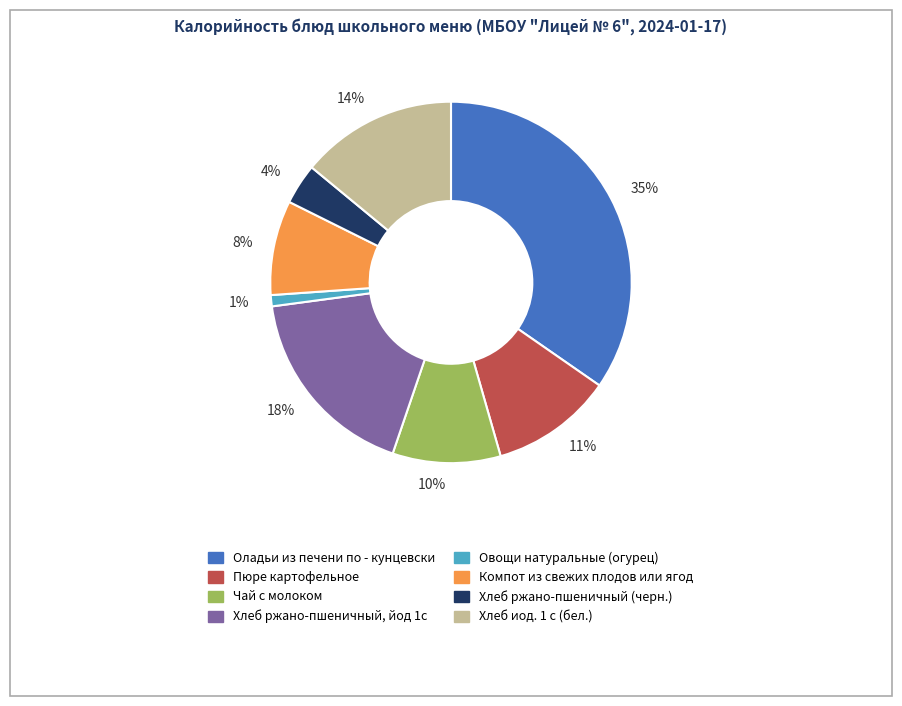

Count the number of slices in the pie.

8